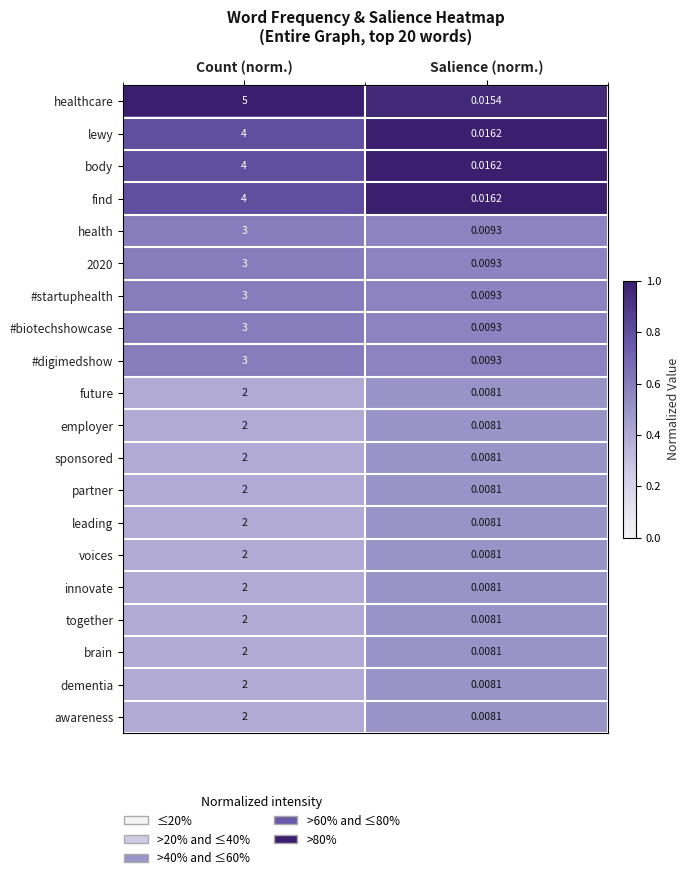

At which category is the sum across all series the highest?

Count (norm.)